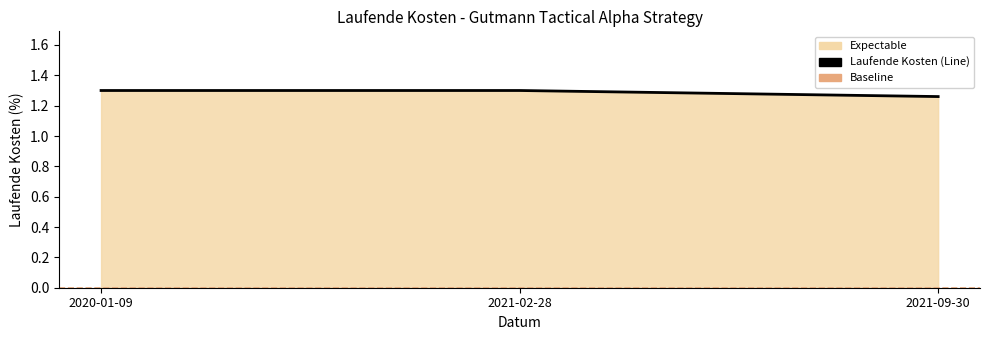

Which has a higher value, 2020-01-09 or 2021-09-30?

2020-01-09